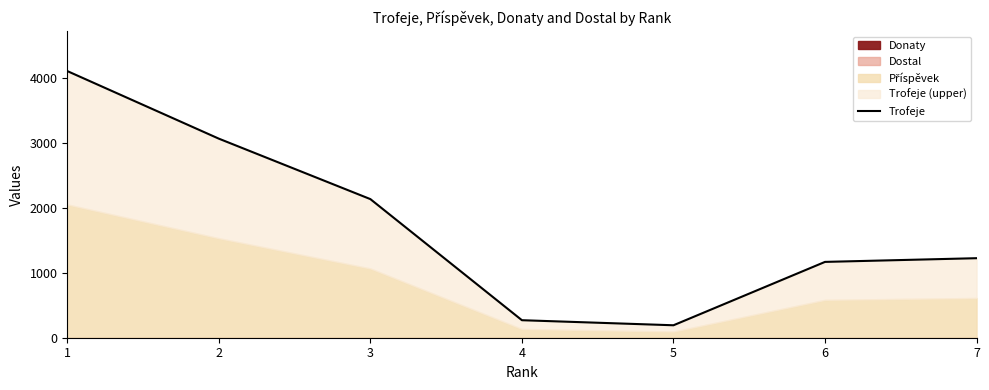

Reading right to left, what are all the values shown in this chart?

7=1226	6=1169	5=192	4=270	3=2137	2=3069	1=4111